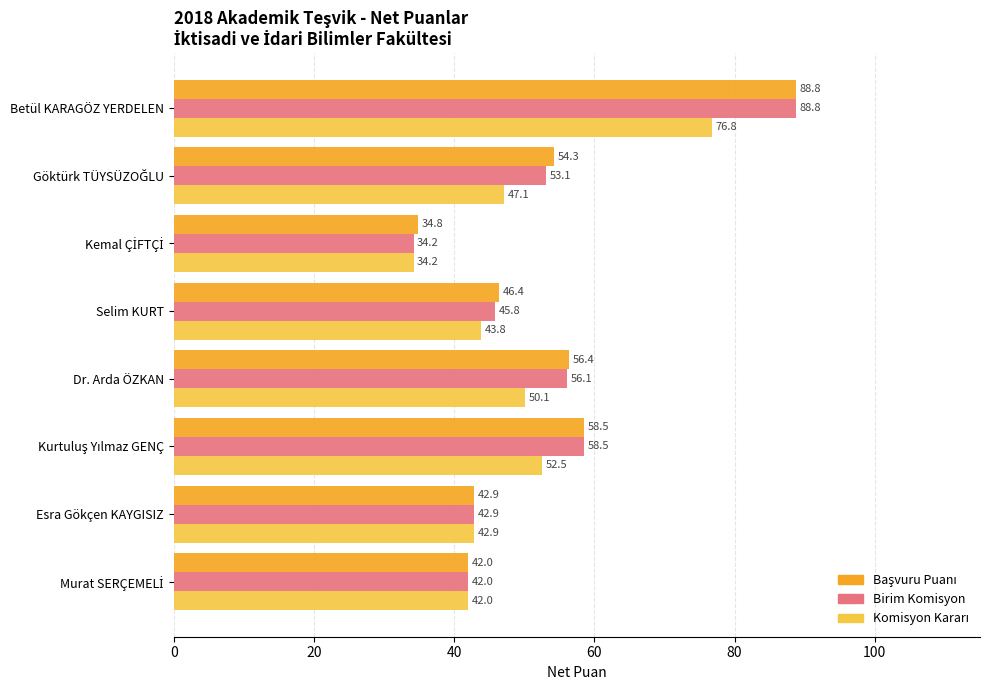

At which category is the sum across all series the highest?

Betül KARAGÖZ YERDELEN